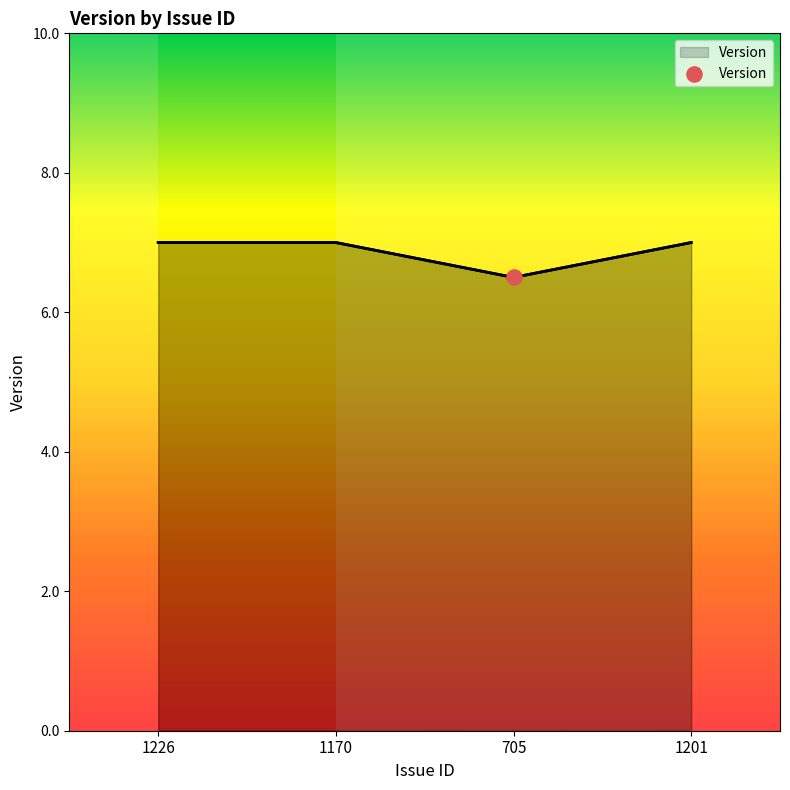

What is the change in value from 1226 to 705?

-0.5